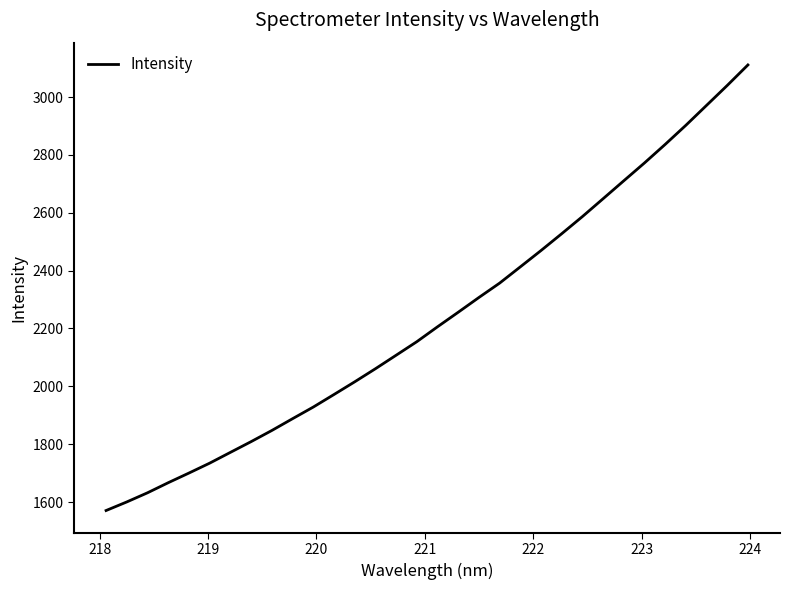

What is the smallest value displayed?

1570.6